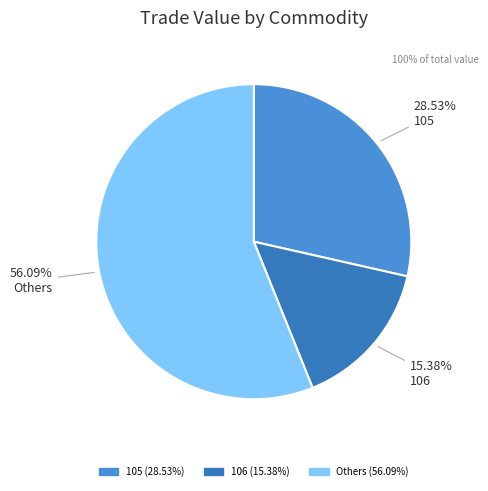

Does any single category account for the majority?

Yes